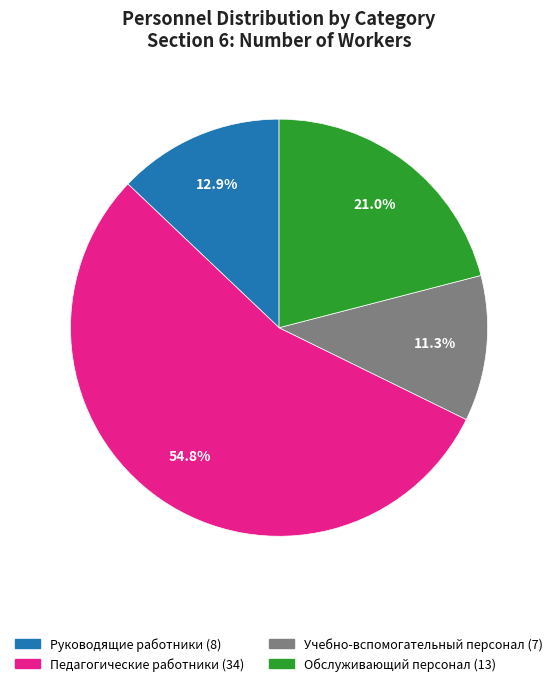

To the nearest percent, what is the combined percentage of Обслуживающий персонал and Учебно-вспомогательный персонал?

32%